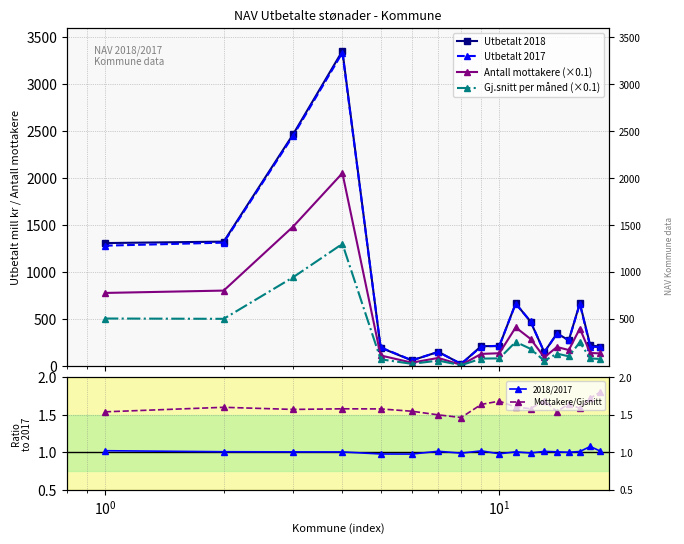

Reading left to right, transcribe all the data shown in this chart.

Utbetalt 2018: 1308.6	1323.9	2467.1	3354.9	194.2	59.0	150.2	21.4	211.2	211.0	666.6	471.3	146.9	345.7	273.8	668.2	219.7	205.9
Utbetalt 2017: 1280.9	1313.3	2452.2	3336.2	198.5	60.4	148.1	21.6	207.1	215.2	662.3	475.6	145.1	343.4	273.6	660.9	203.8	202.2
Antall mottakere (×0.1): 777.5	802.6	1484.4	2053.4	111.6	34.9	85.5	11.5	128.4	135.3	410.5	287.9	91.8	202.0	169.1	398.6	138.0	133.9
Gj.snitt per måned (×0.1): 505.1	501.7	944.7	1300.0	70.7	22.6	57.0	7.9	78.4	80.5	256.4	182.0	54.4	130.9	102.7	251.6	80.2	74.4
2018/2017: 1.0	1.0	1.0	1.0	1.0	1.0	1.0	1.0	1.0	1.0	1.0	1.0	1.0	1.0	1.0	1.0	1.1	1.0
Mottakere/Gjsnitt: 1.5	1.6	1.6	1.6	1.6	1.5	1.5	1.5	1.6	1.7	1.6	1.6	1.7	1.5	1.6	1.6	1.7	1.8